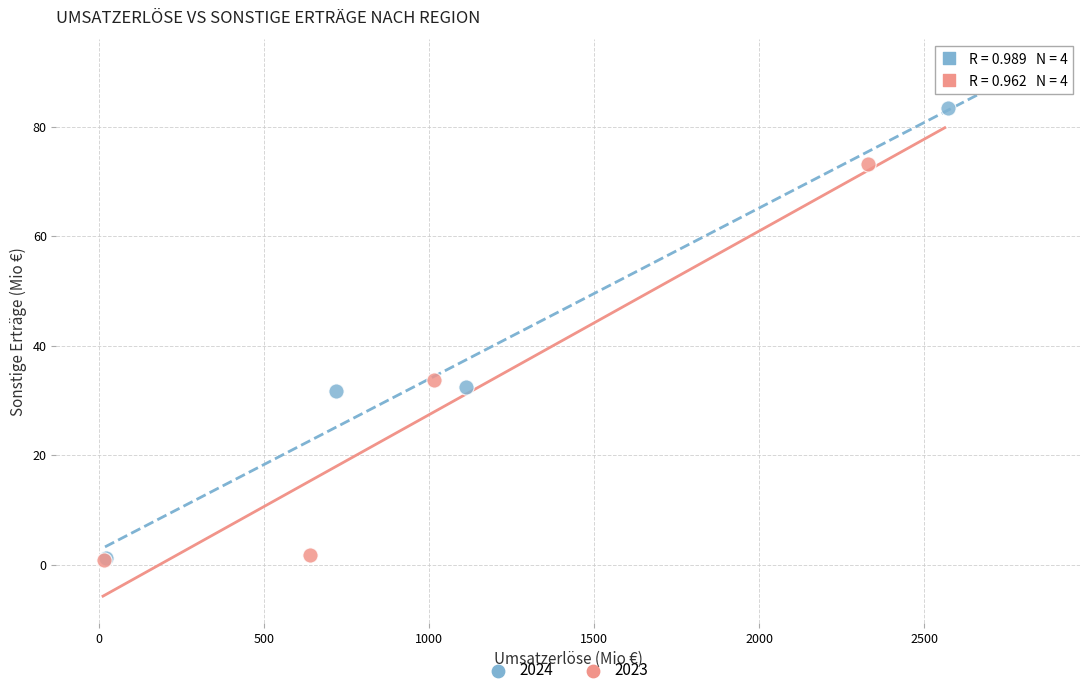

Which series reaches the maximum Y coordinate?

2024